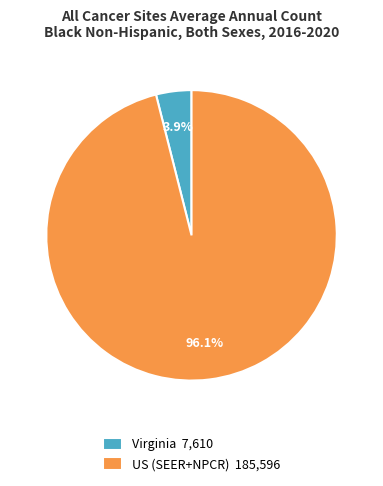

How much of the chart is everything except Virginia?

96.1%